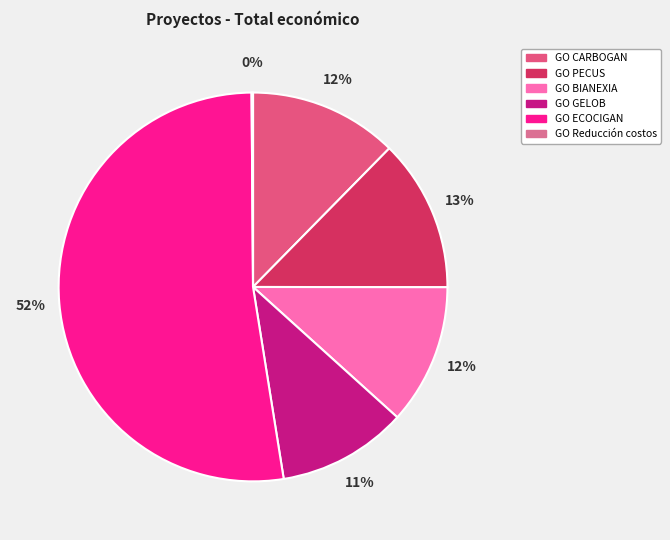

Rank the categories by value from highest to lowest.

GO ECOCIGAN, GO PECUS, GO CARBOGAN, GO BIANEXIA, GO GELOB, GO Reducción costos